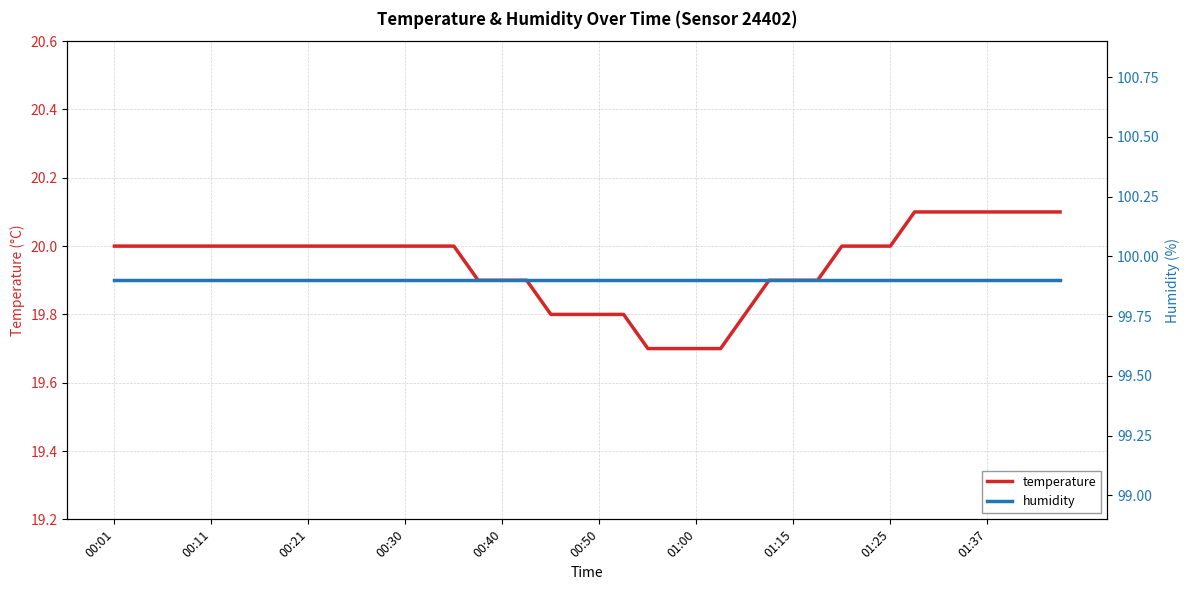

How many series are shown in this chart?

2